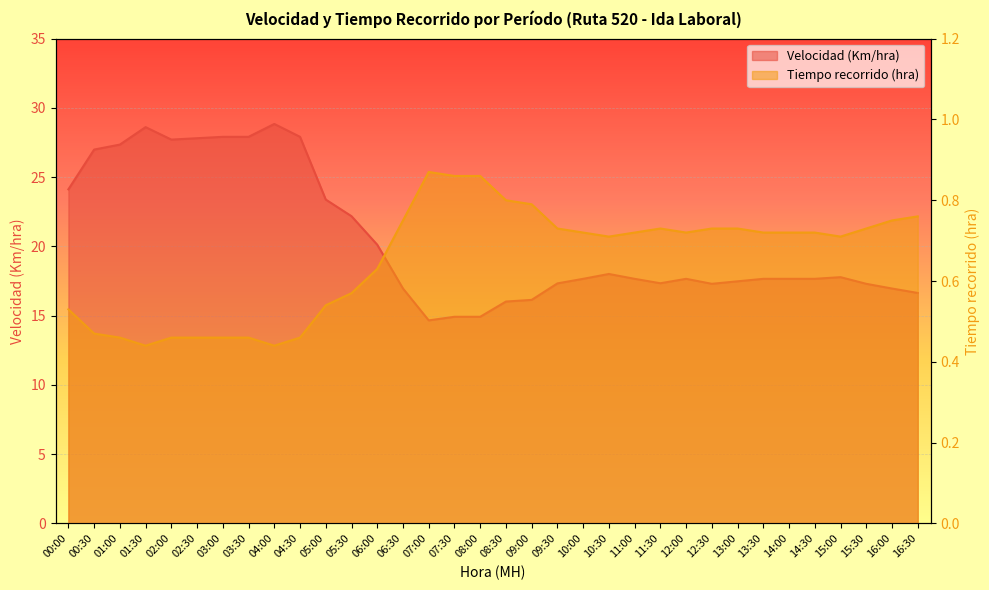

What is the average value of the Tiempo recorrido (hra) series?

0.7